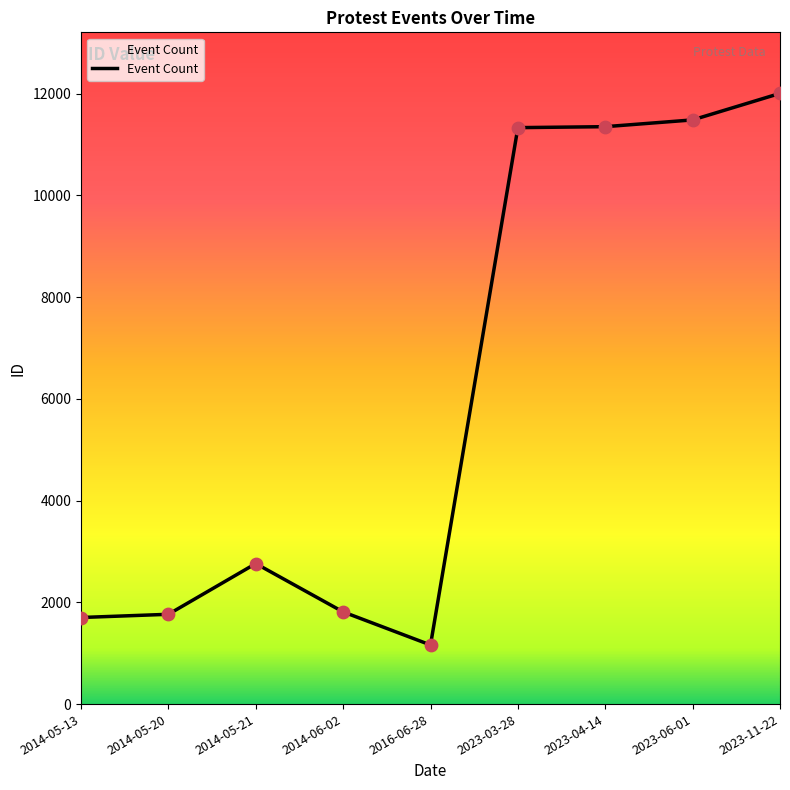

Approximately how many times larger is the value at 2014-05-20 compared to 2014-06-02?

1.0